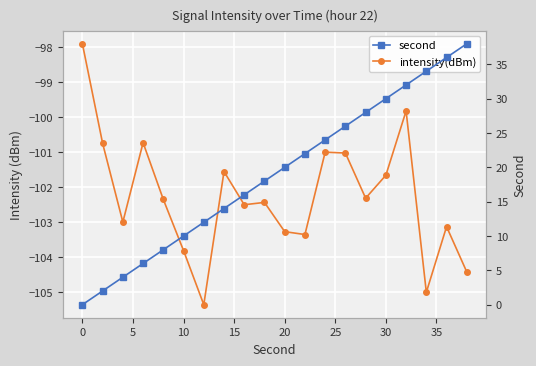

List the series in order of their overall mean, highest first.

second, intensity(dBm)